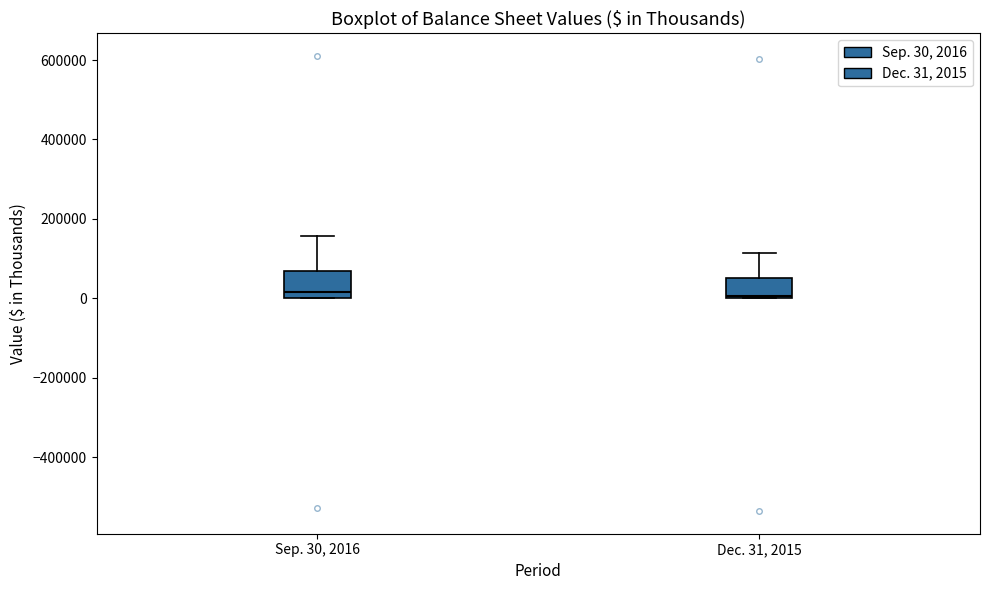

Where is the lower edge of the box for Sep. 30, 2016 on the y-axis? The values are not printed on the chart, so give them approximately, as read against the axis.

0